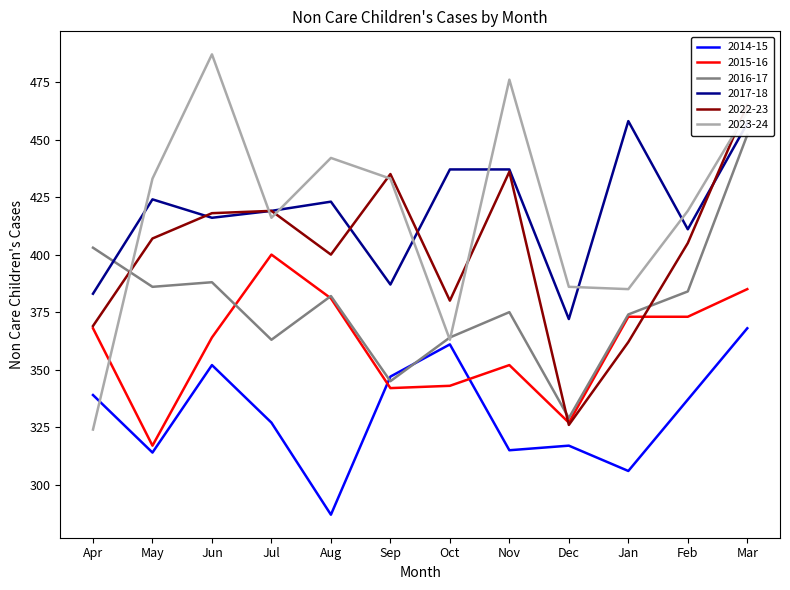

How many interior local peaks does the 2022-23 series have?

3